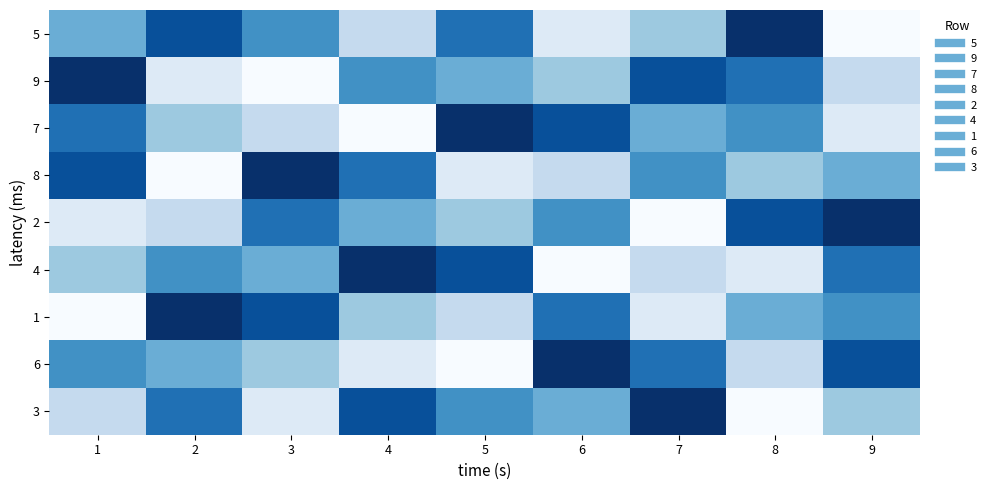

What is the total value across all series at 9?

45